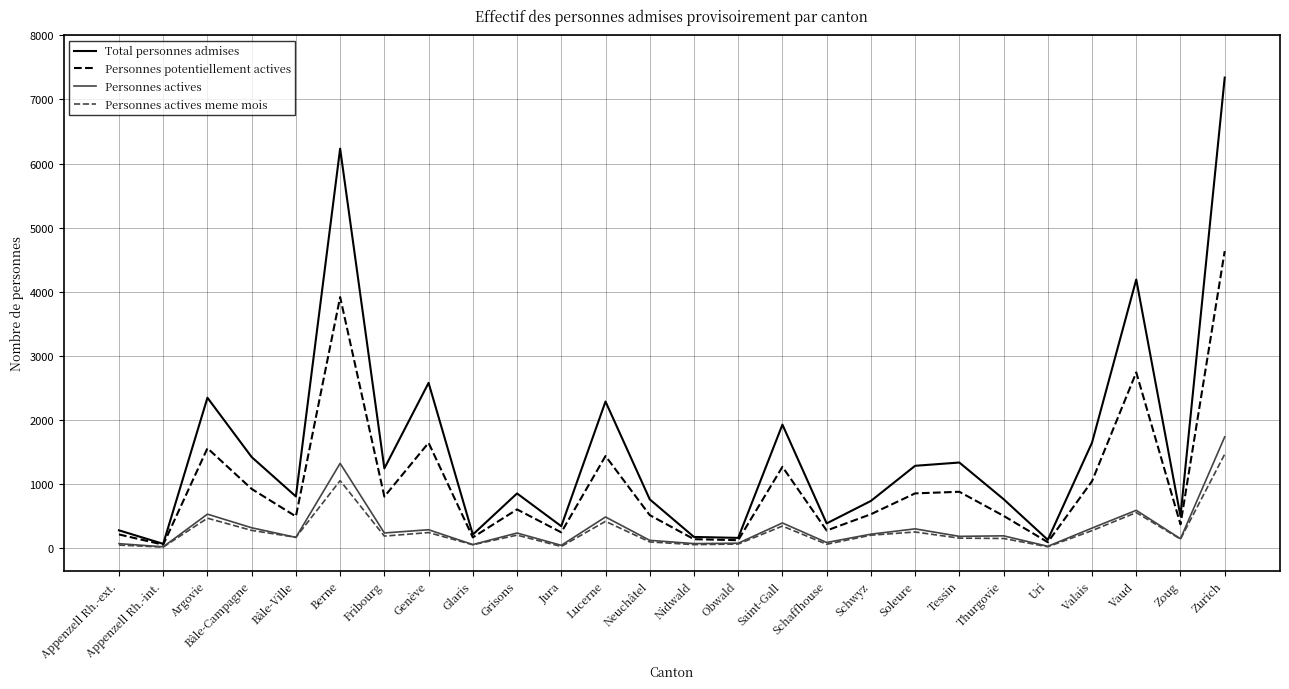

Where is the first local maximum for Personnes actives meme mois?

Argovie